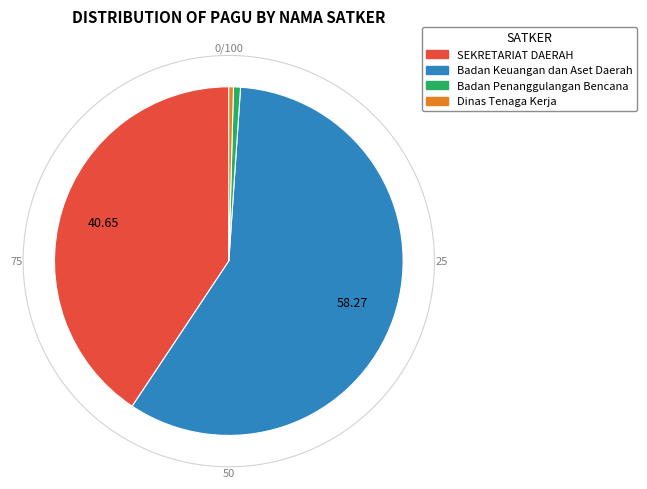

The SEKRETARIAT DAERAH slice represents 7% of the pie. True or false?

False